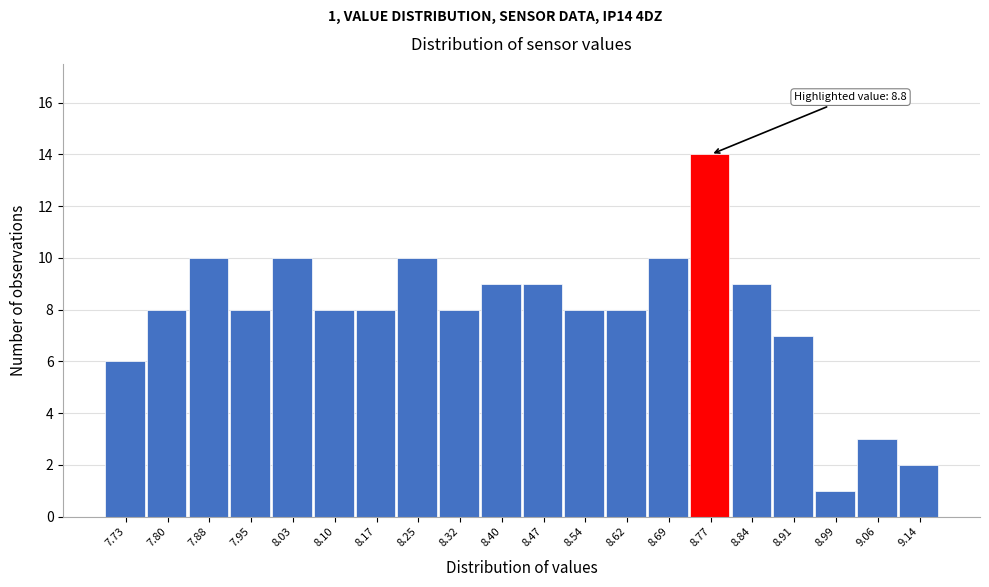

Reading right to left, transcribe all the data shown in this chart.

2	3	1	7	9	14	10	8	8	9	9	8	10	8	8	10	8	10	8	6